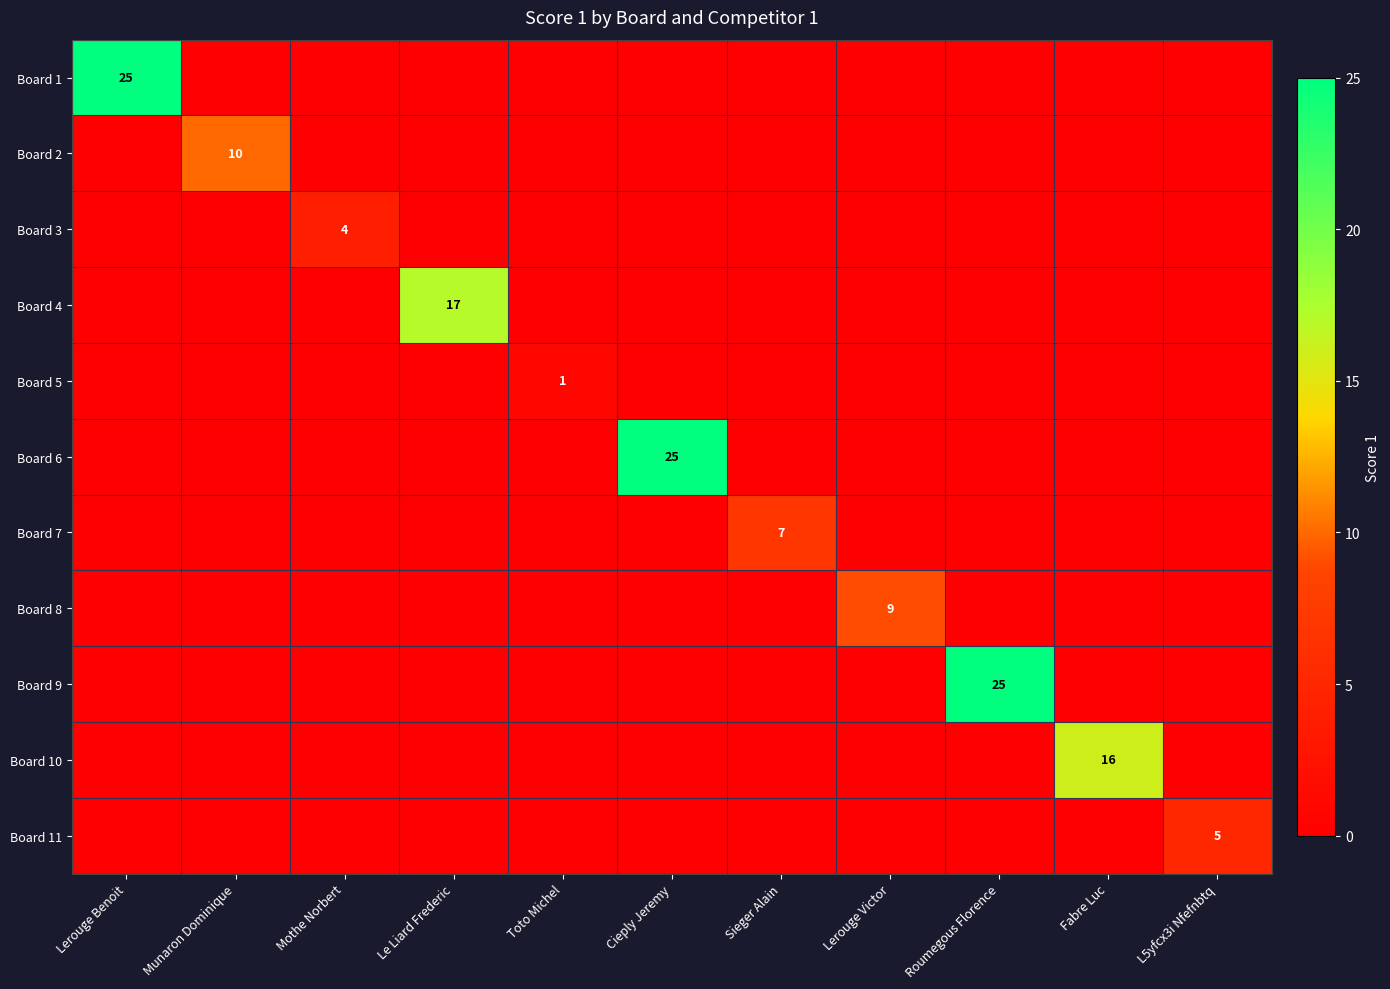

Is it true that Board 10 equals 7 at Fabre Luc?

False